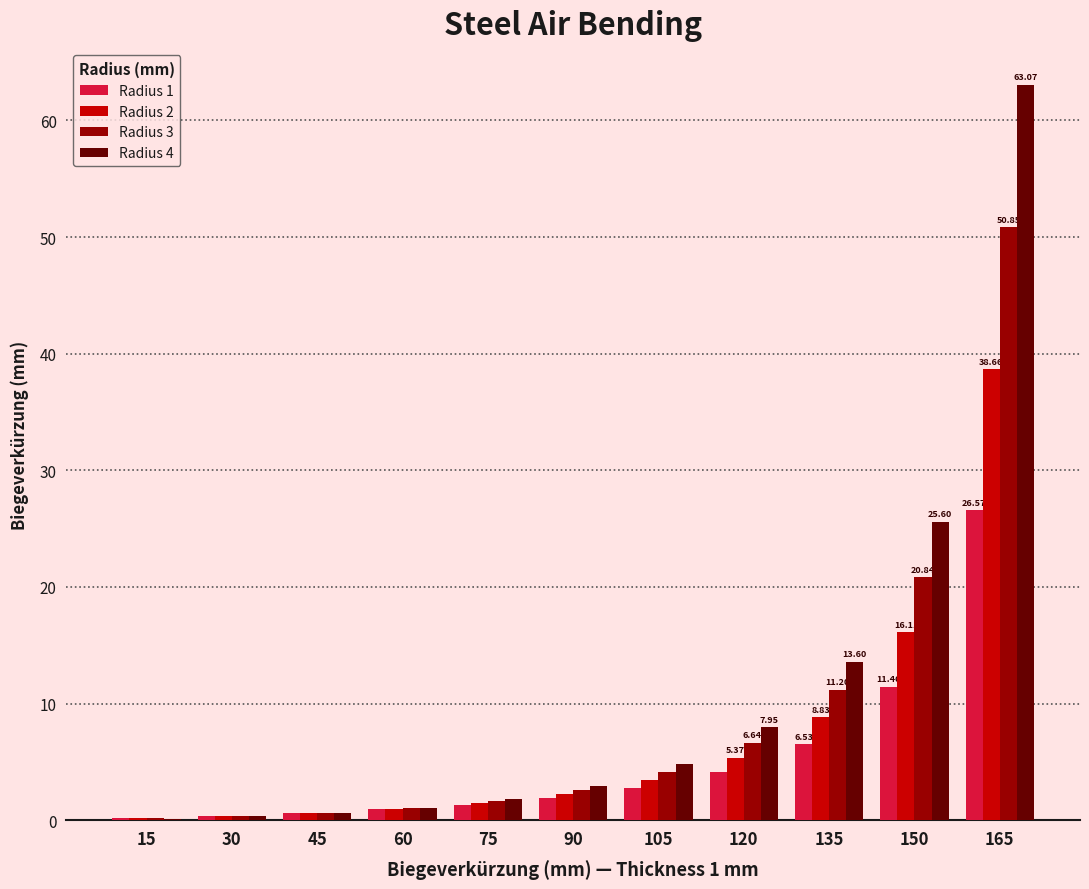

Are the bars horizontal?

No